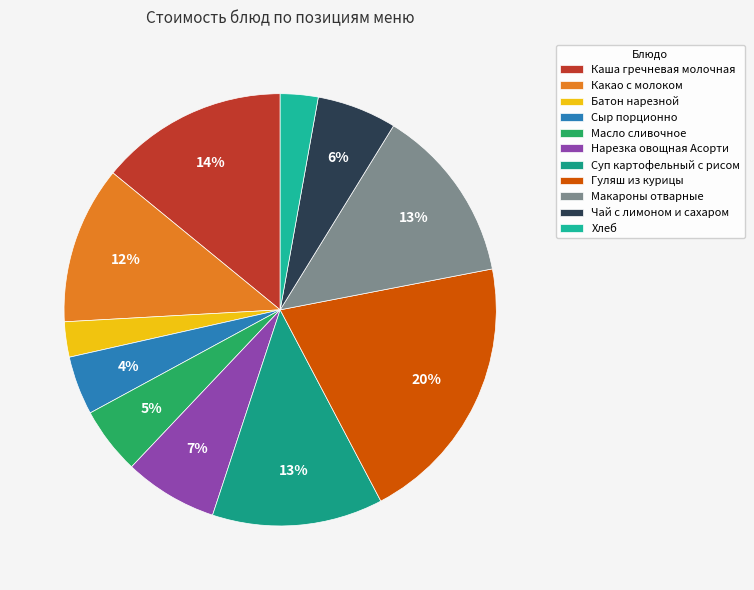

What percentage is the Какао с молоком slice, to the nearest percent?

12%